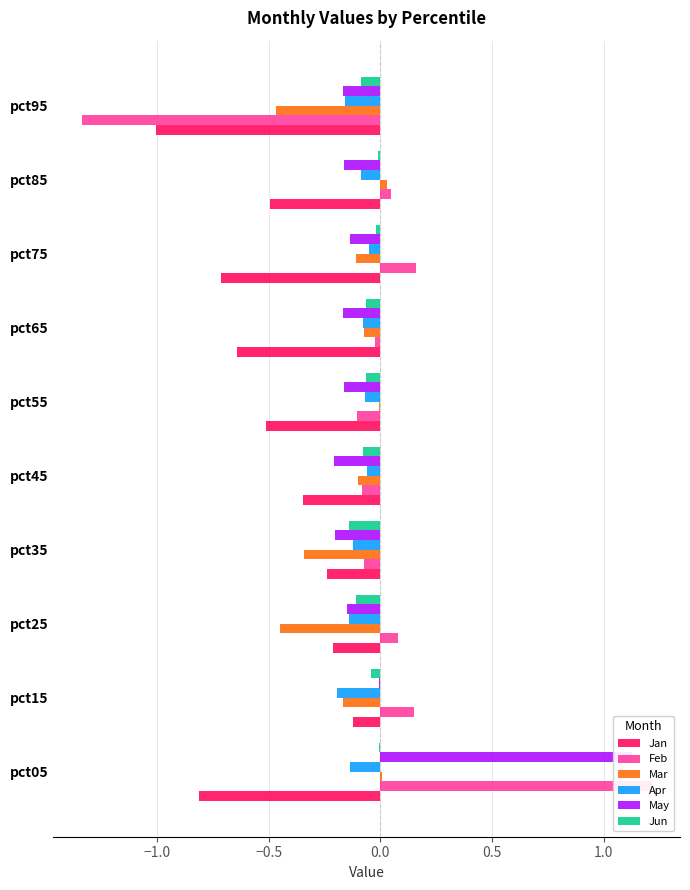

What is the difference between the maximum and minimum values in the Jun series?

0.1